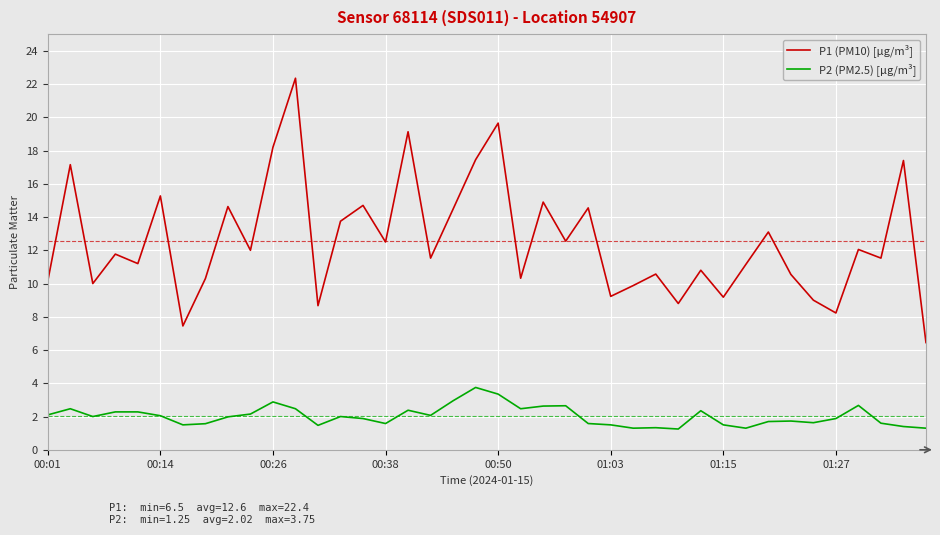

What are all the series names shown in the legend?

P1 (PM10) [µg/m³], P2 (PM2.5) [µg/m³]